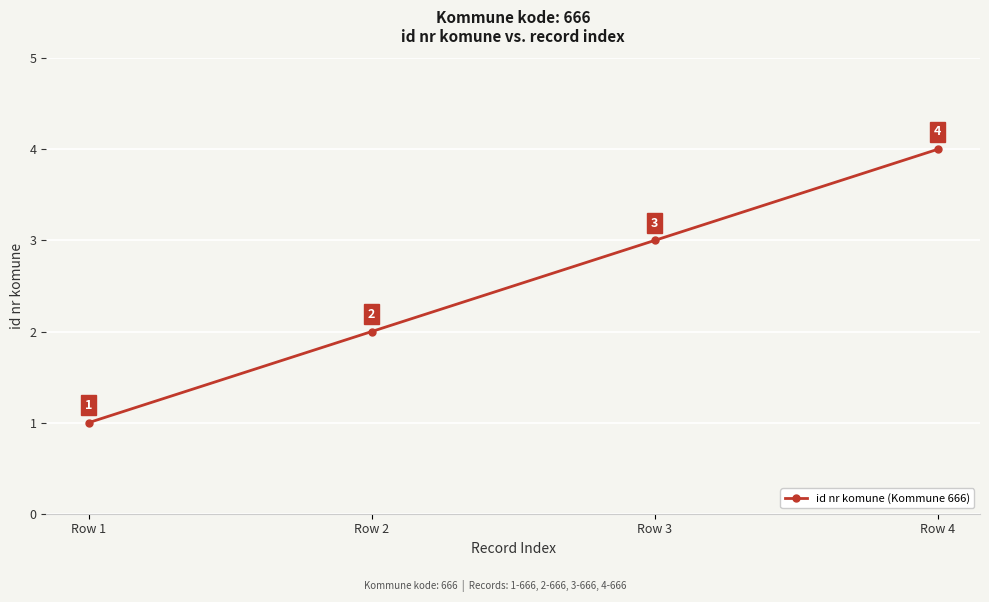

Rank the categories by value from highest to lowest.

Row 4, Row 3, Row 2, Row 1